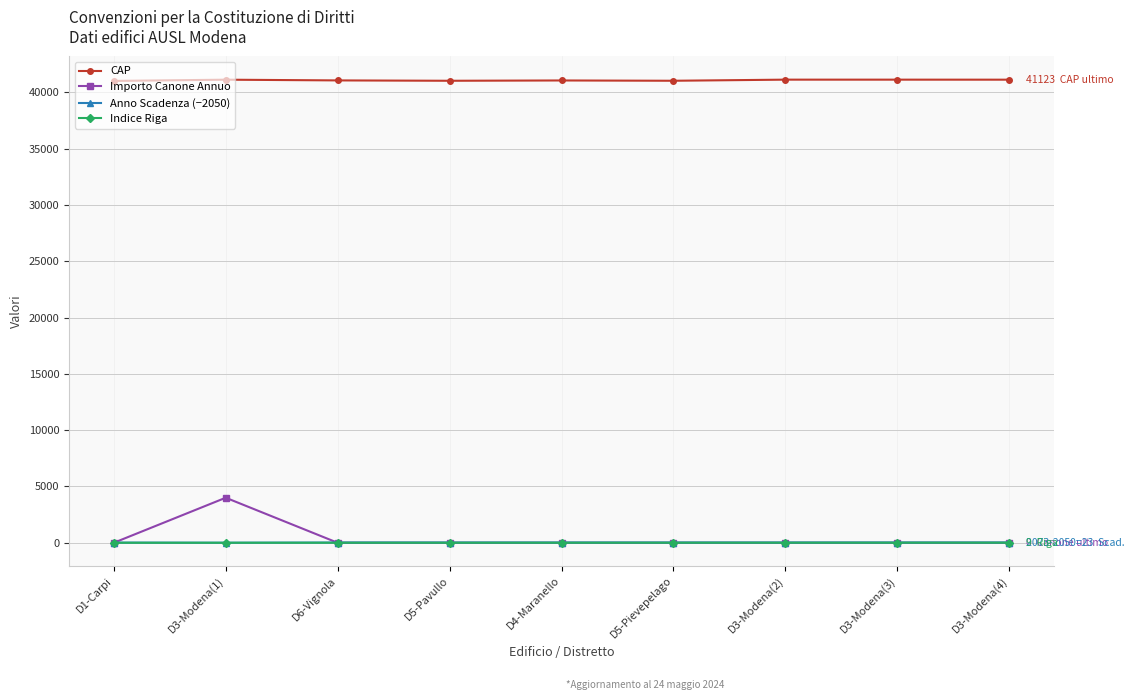

What is the label of the 8th point from the right?

D3-Modena(1)